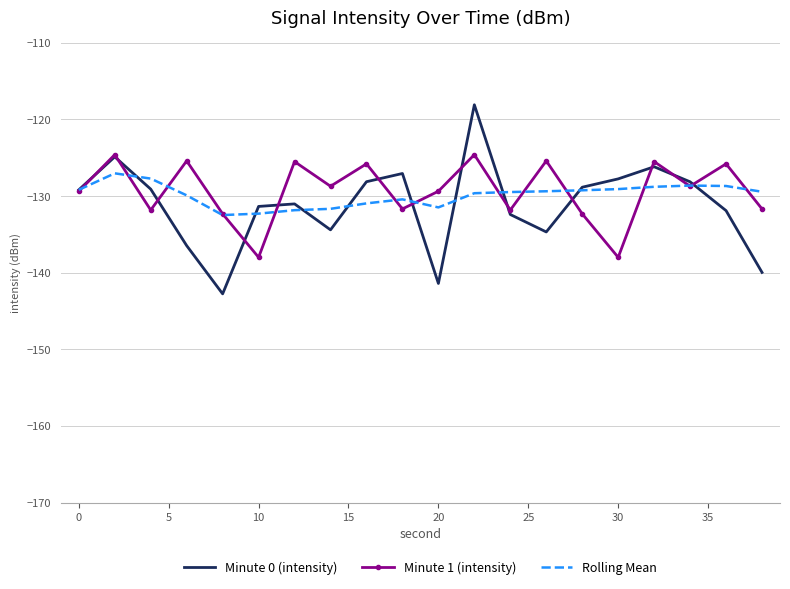

What is the lowest value of the Minute 0 (intensity) series?

-142.8